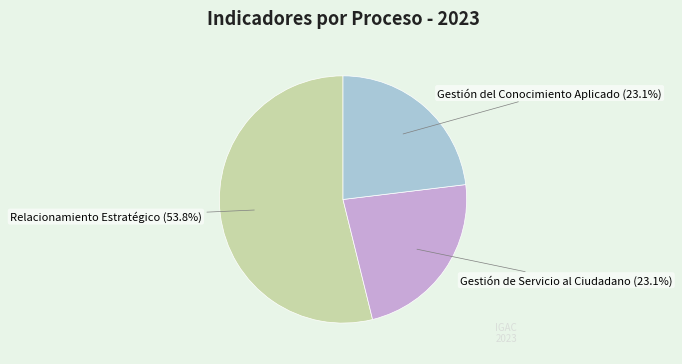

Does any single category account for the majority?

Yes